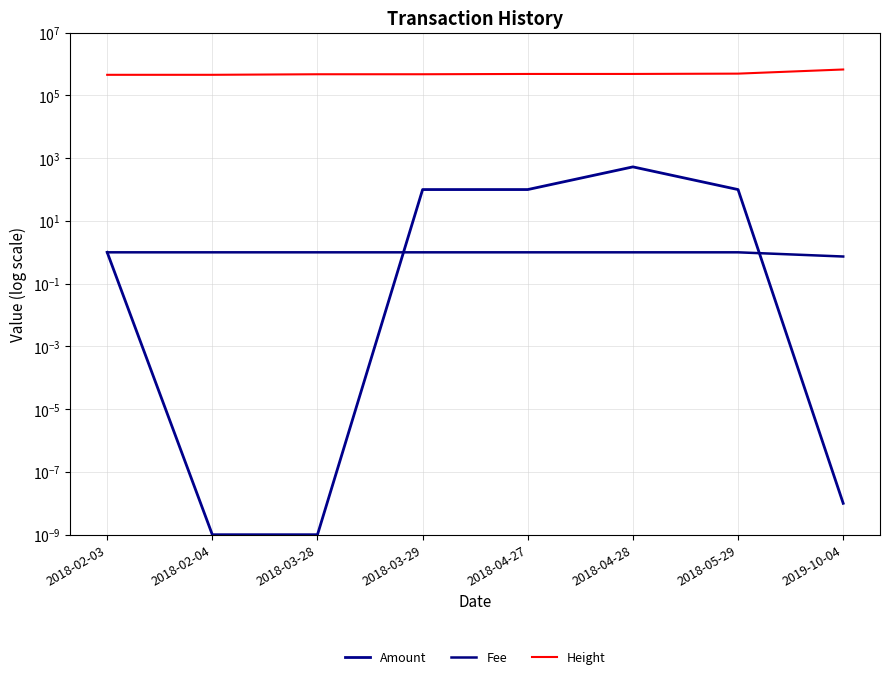

Reading left to right, what are all the values shown in this chart?

Amount: 1.0	0.0	0.0	100.0	100.1	528.8	100.0	0.0
Fee: 1.0	1.0	1.0	1.0	1.0	1.0	1.0	0.7
Height: 454413.0	454762.0	473539.0	473773.0	484039.0	484467.0	495699.0	671802.0